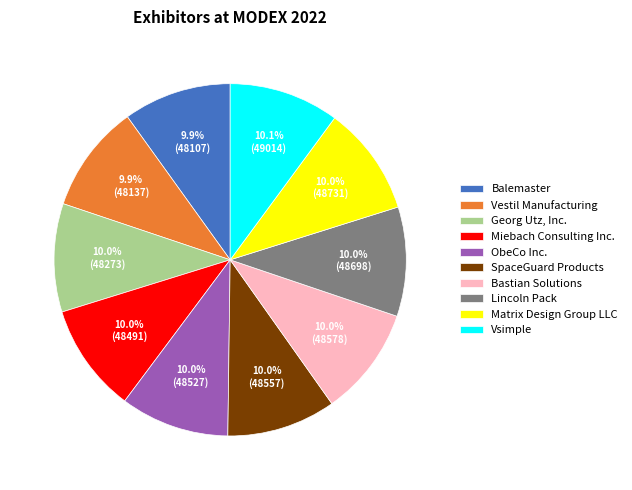

What percentage is NOT represented by Vsimple?

89.9%